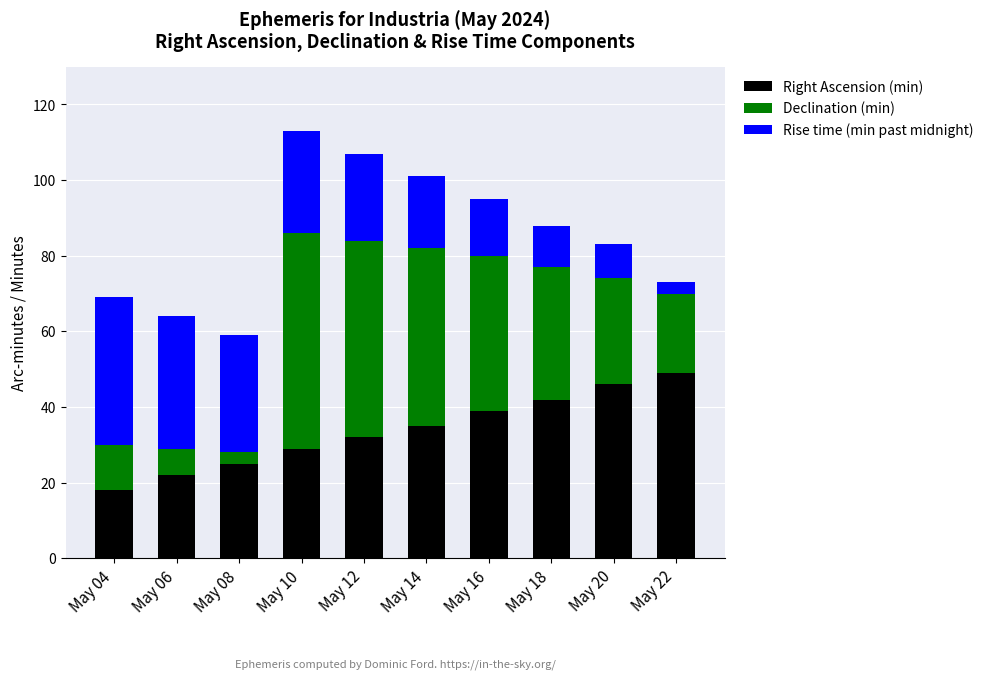

What is the lowest value of the Right Ascension (min) series?

18